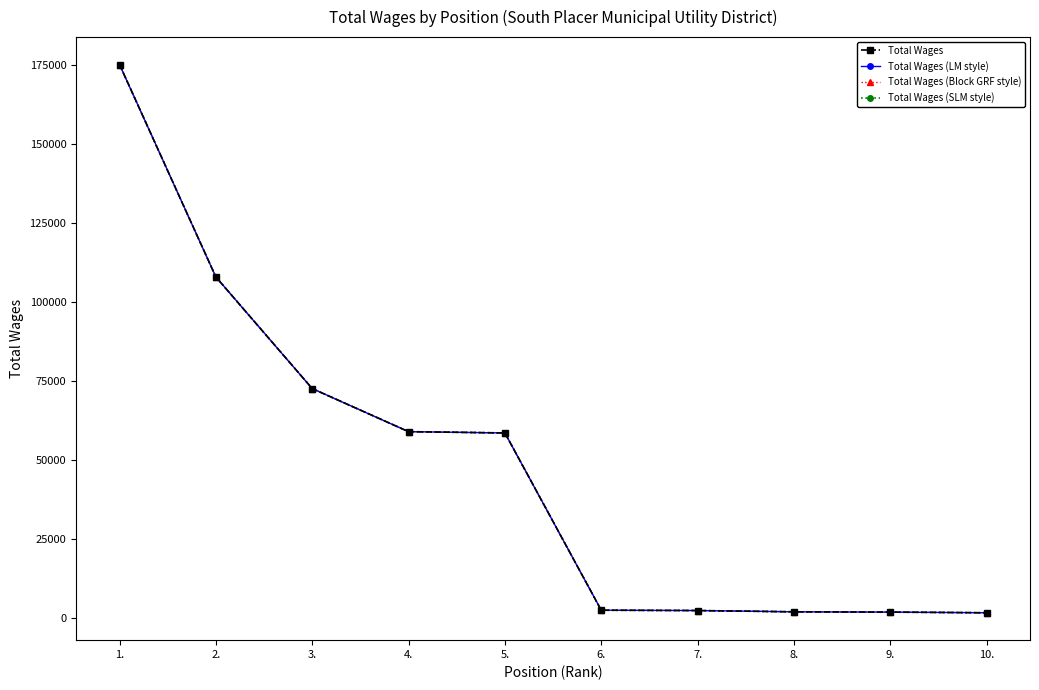

Does the chart have visible grid lines?

No